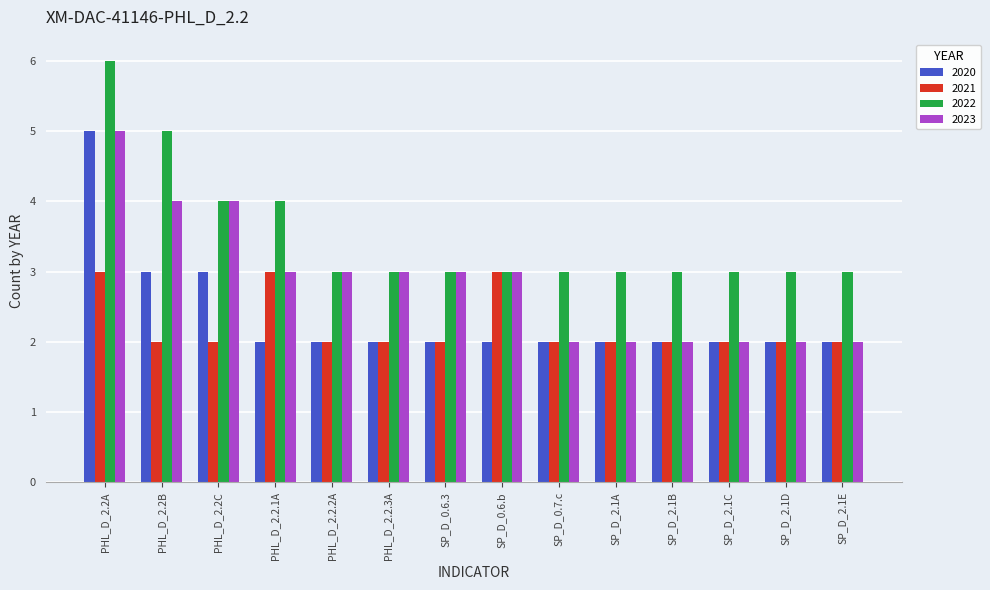

What is the value of the 2021 bar at the 10th from the left?

2